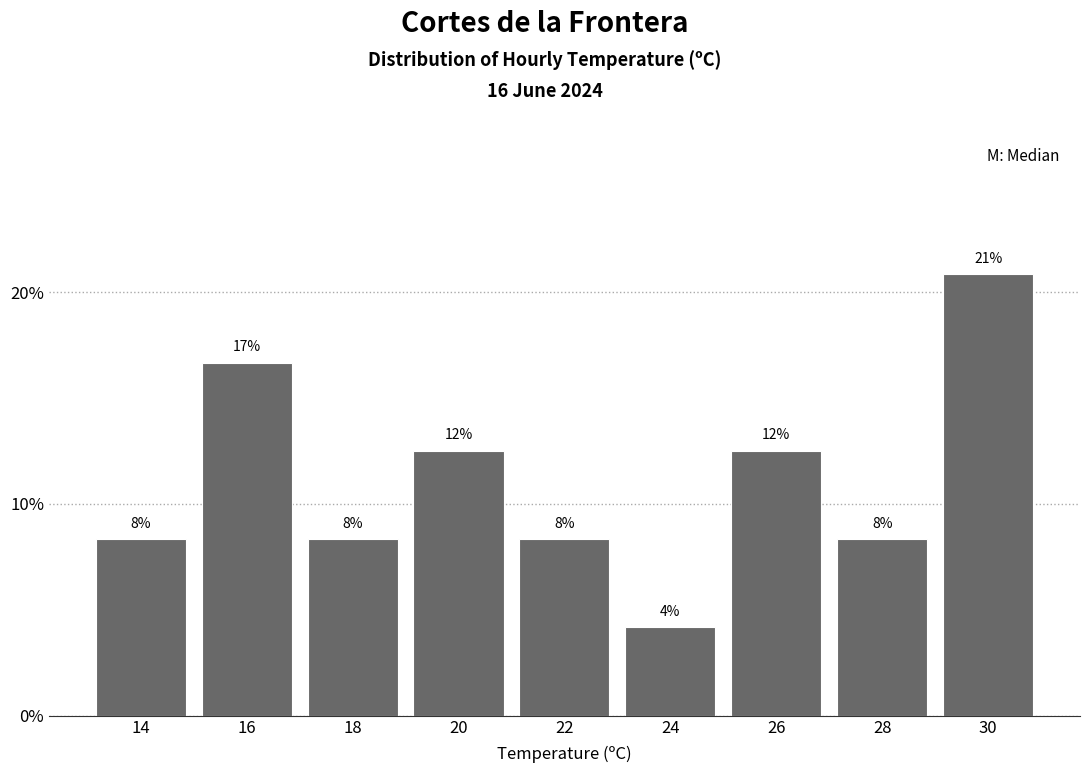

Does the chart contain any negative values?

No